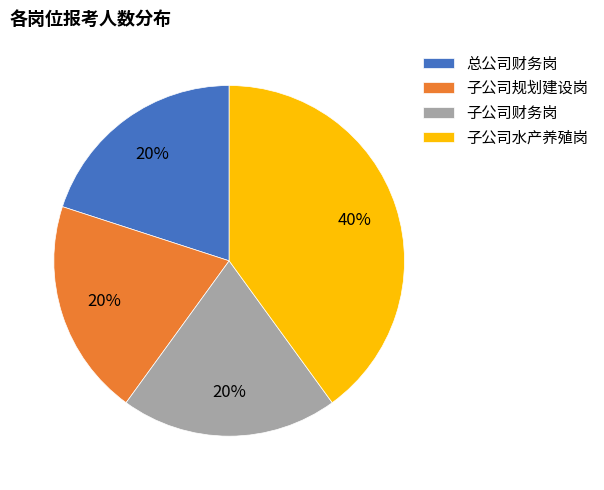

To the nearest percent, what is the combined percentage of 子公司财务岗 and 子公司规划建设岗?

40%